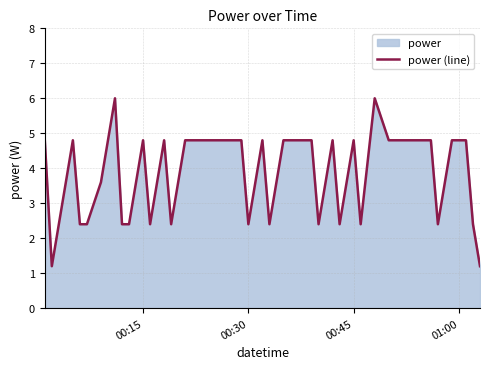

What is the difference between the maximum and minimum values?

4.8